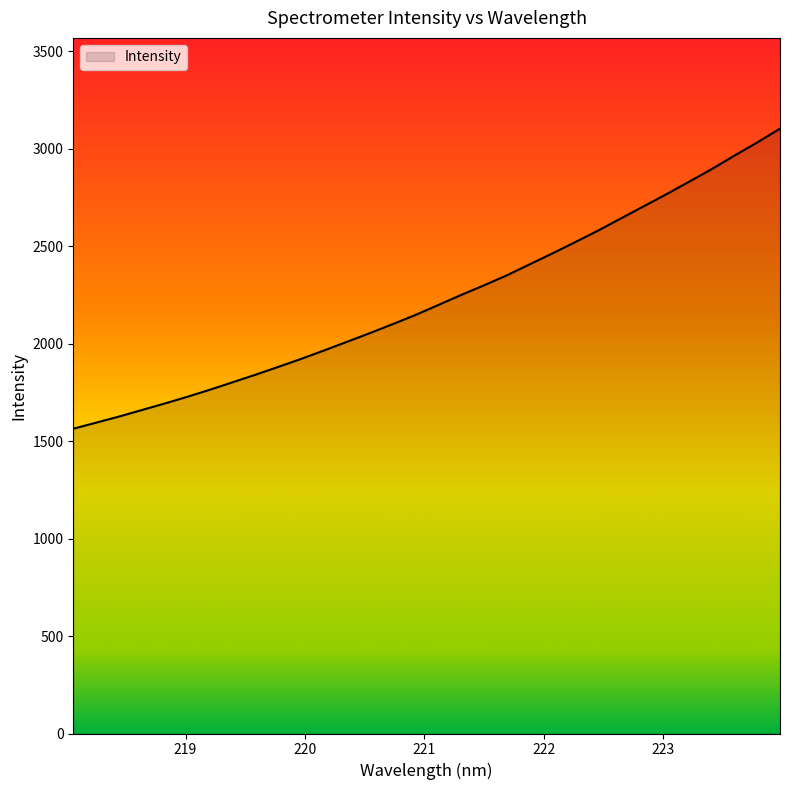

What is the minimum value shown in the chart?

1563.2